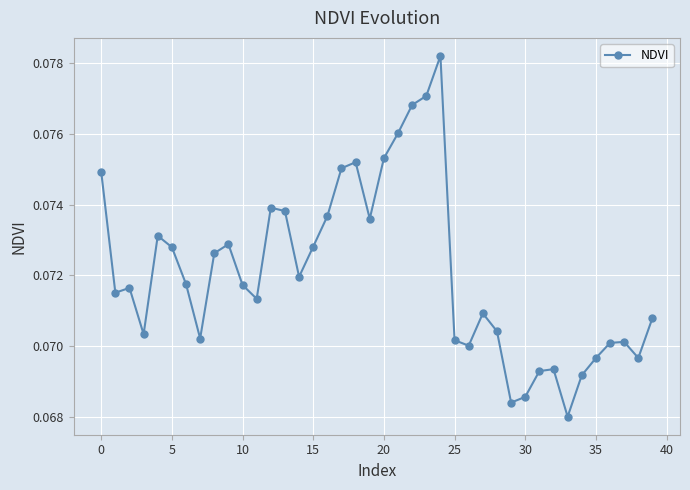

How many values are between 0 and 1?

40